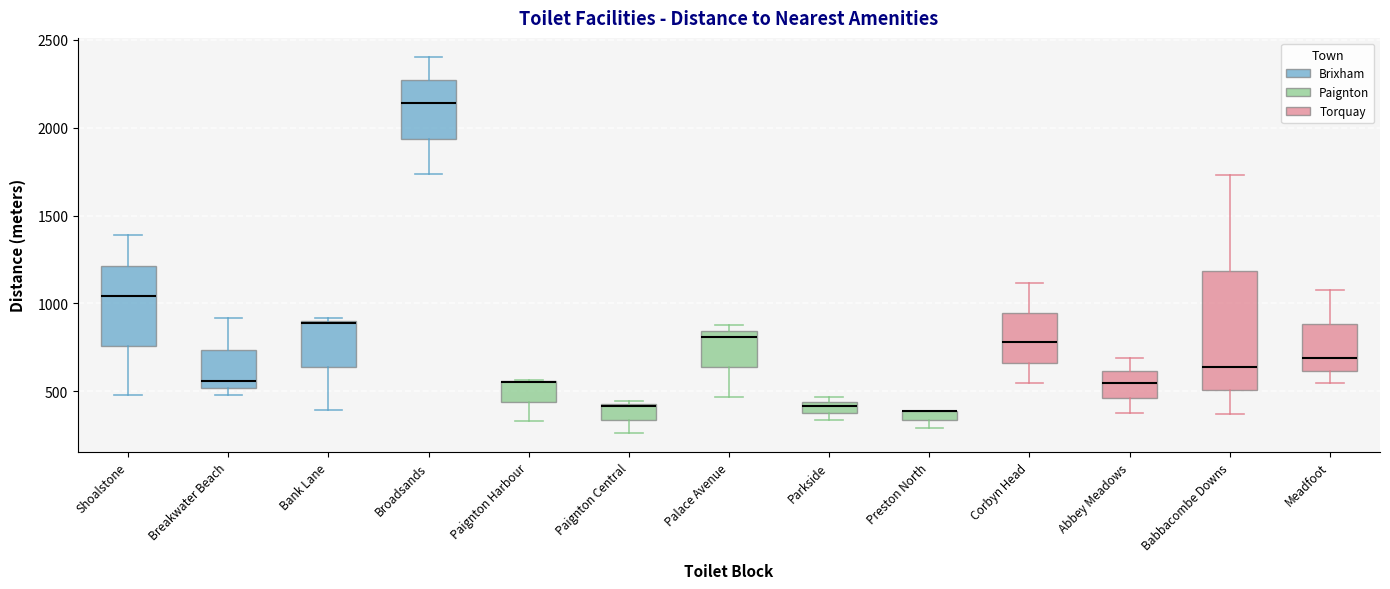

Where does the lower whisker of the box for Shoalstone end on the y-axis? The values are not printed on the chart, so give them approximately, as read against the axis.

500